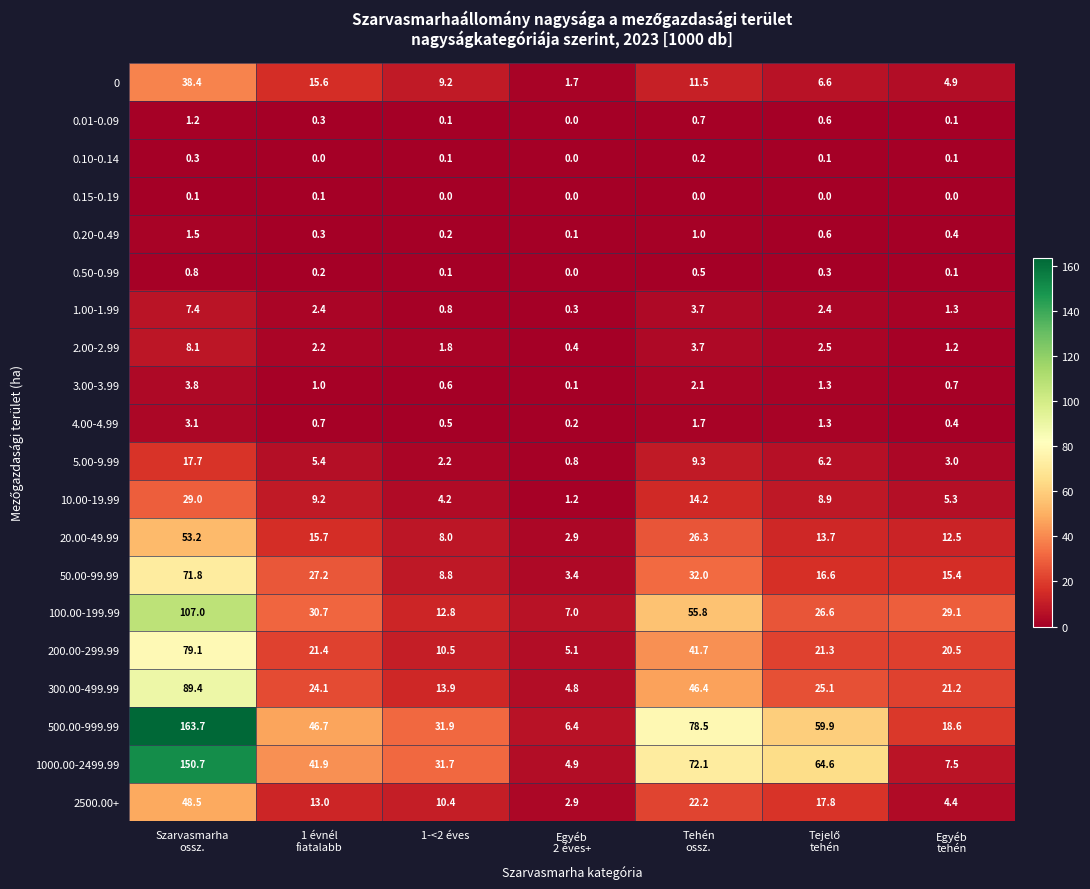

What is the difference between the maximum and second lowest values in the 2500.00+ series?

44.1